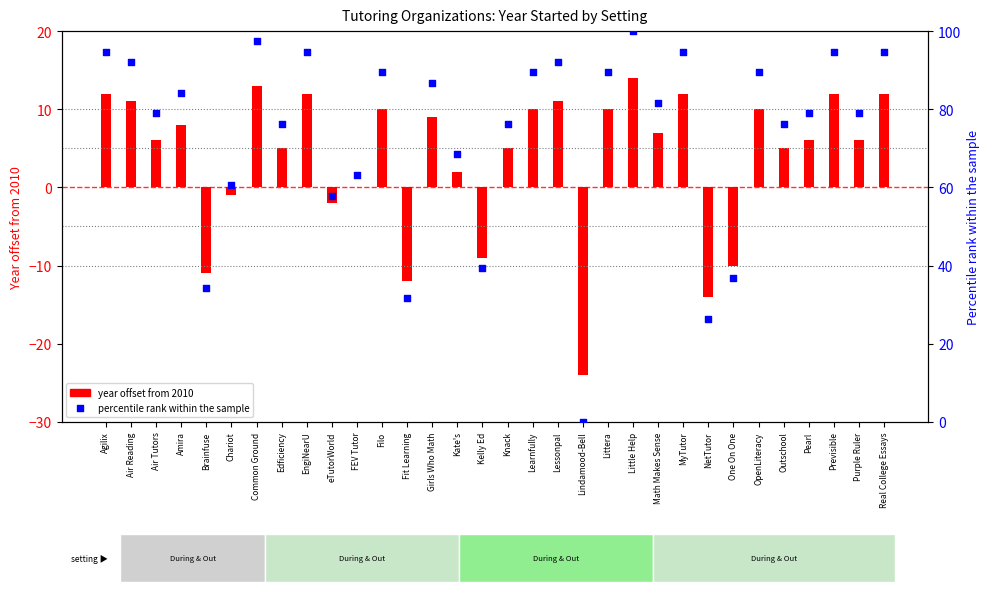

Which series has the widest spread of Y values?

percentile rank within sample